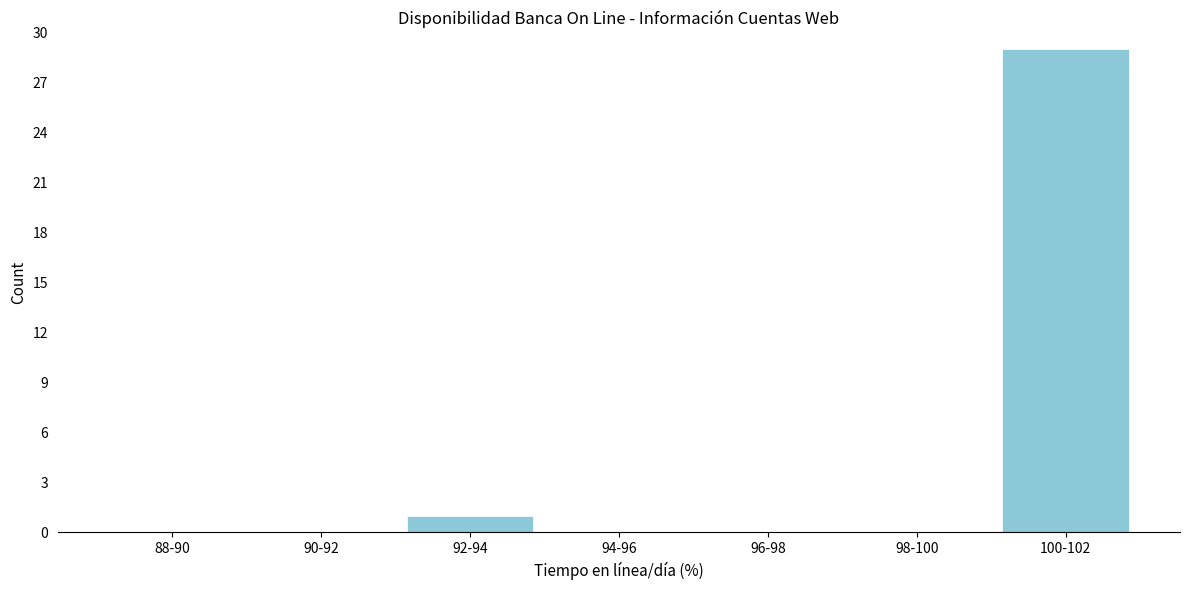

Reading left to right, list all the values displayed in this chart.

88-90=0	90-92=0	92-94=1	94-96=0	96-98=0	98-100=0	100-102=29